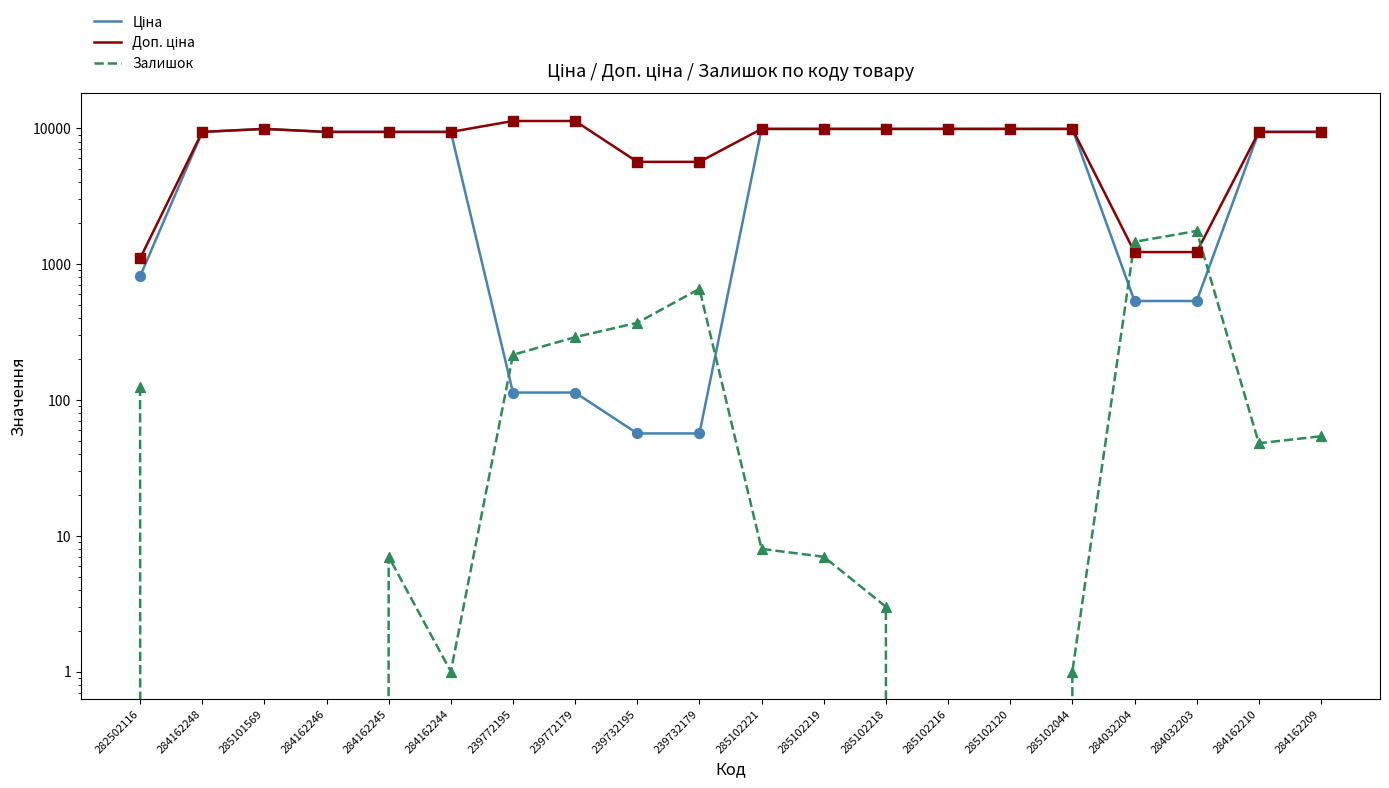

Which series reaches the maximum Y coordinate?

Доп. ціна